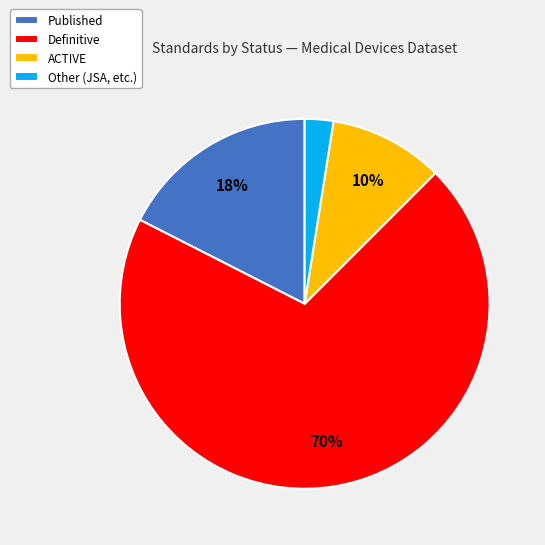

Is there any slice that represents more than half of the pie?

Yes